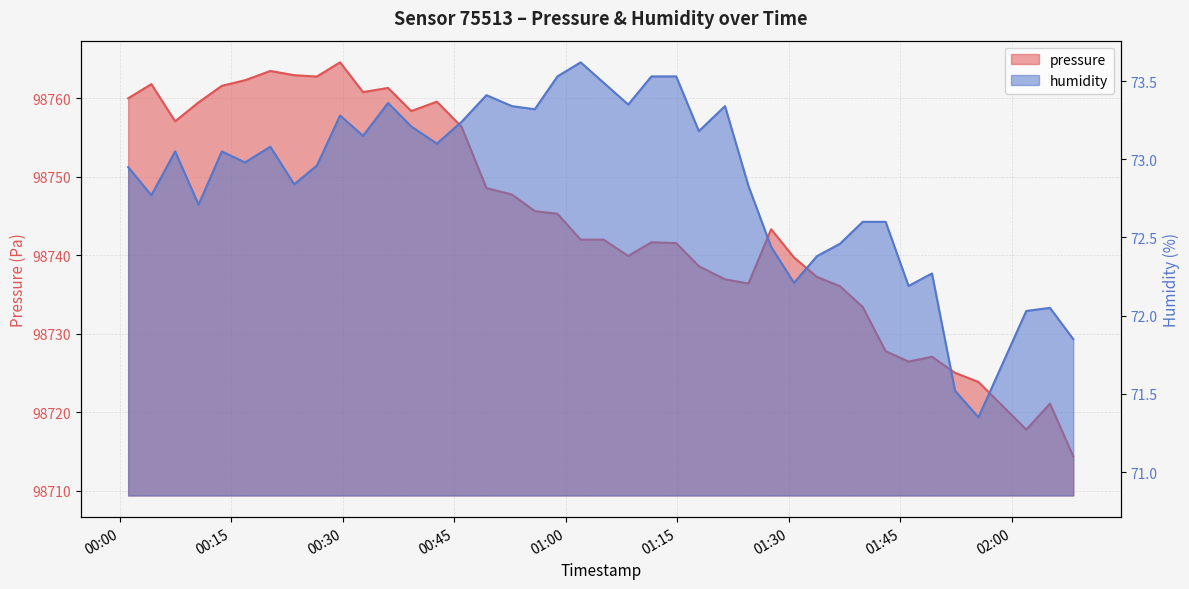

What are all the series names shown in the legend?

pressure, humidity